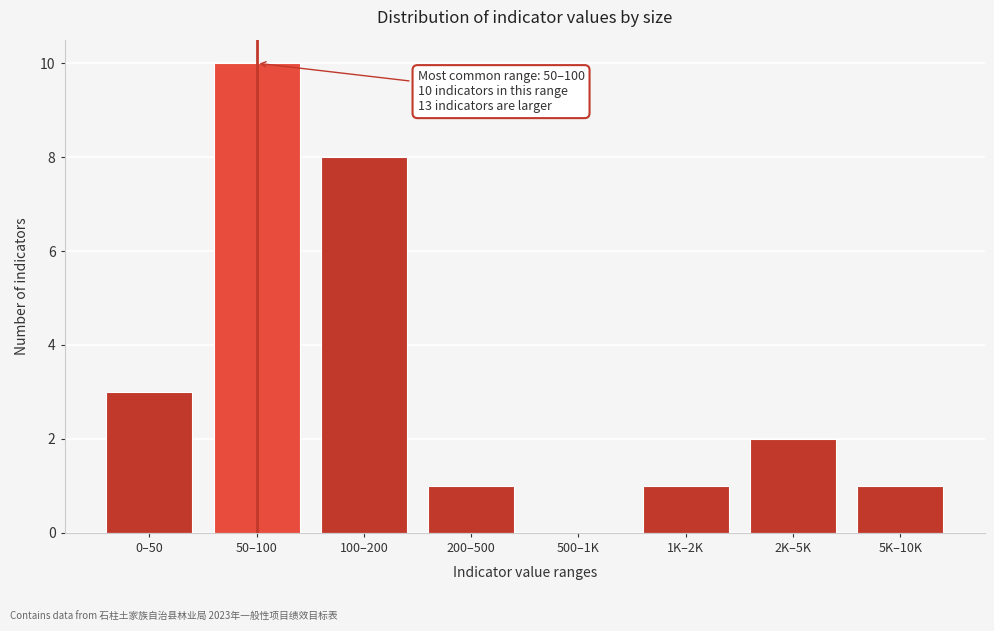

Reading left to right, what are all the values shown in this chart?

0–50=3	50–100=10	100–200=8	200–500=1	500–1K=0	1K–2K=1	2K–5K=2	5K–10K=1